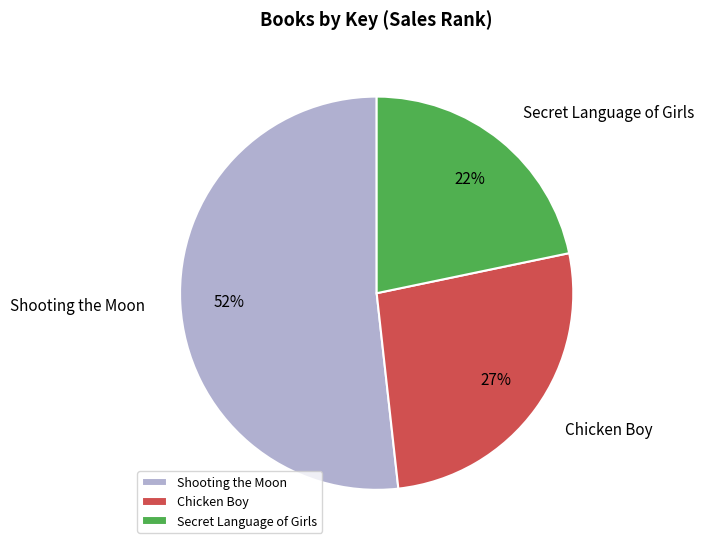

Is there a majority slice in this chart?

Yes